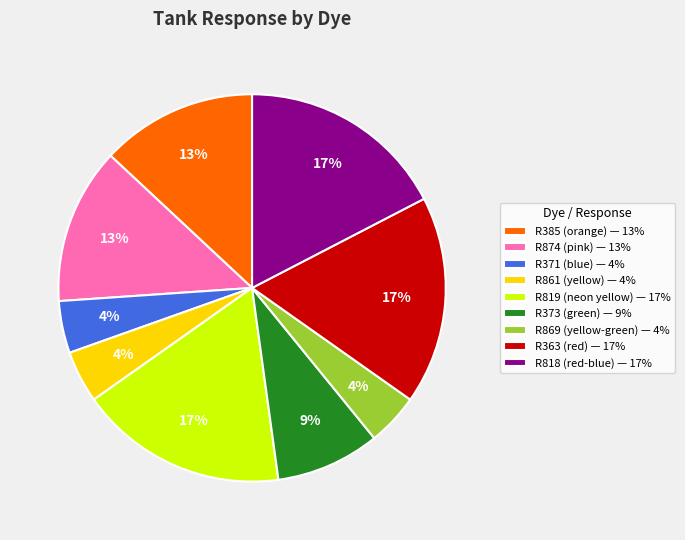

True or false: R371 (blue) — 4% accounts for 4% of the total.

True